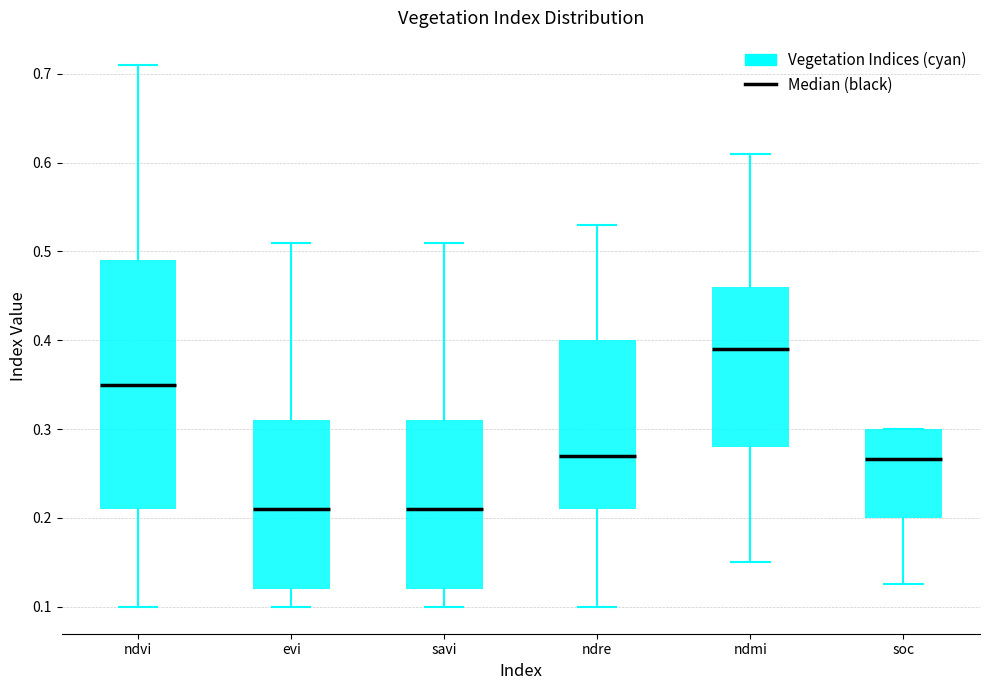

Reading left to right, transcribe this box plot: for each box, give where its median line is, the range the box spans, and where its two whiskers end, as read against the y-axis. The values are not printed on the chart, so give them approximately, as read against the axis.

ndvi: median 0.35, box 0.21 to 0.49, whiskers 0.10 to 0.71
evi: median 0.21, box 0.12 to 0.31, whiskers 0.10 to 0.51
savi: median 0.21, box 0.12 to 0.31, whiskers 0.10 to 0.51
ndre: median 0.27, box 0.21 to 0.40, whiskers 0.10 to 0.53
ndmi: median 0.39, box 0.28 to 0.46, whiskers 0.15 to 0.61
soc: median 0.27, box 0.20 to 0.30, whiskers 0.13 to 0.30